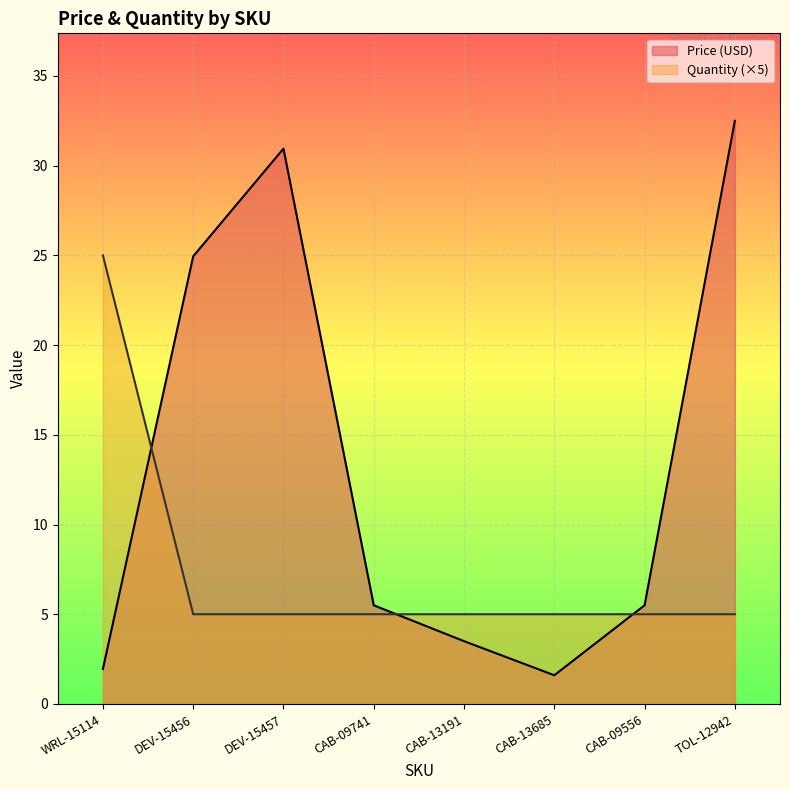

What is the difference between the Quantity values at CAB-09741 and WRL-15114?

20.0